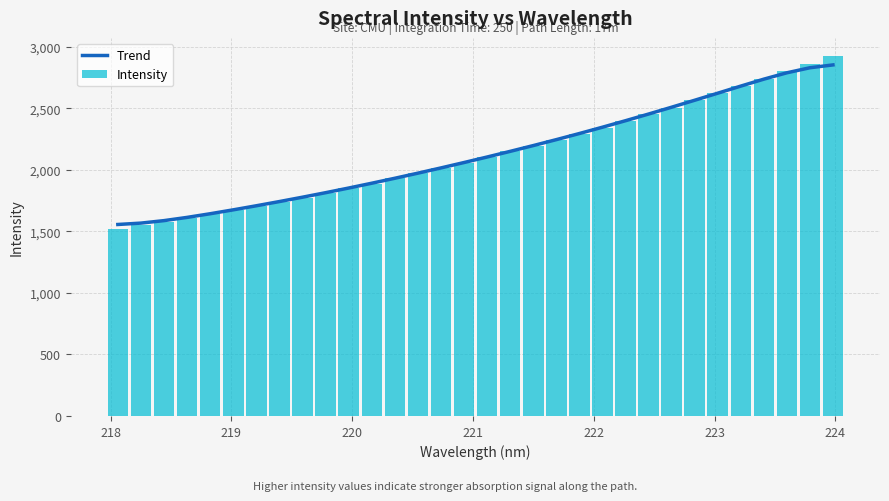

What is the maximum value for Intensity?

2927.0